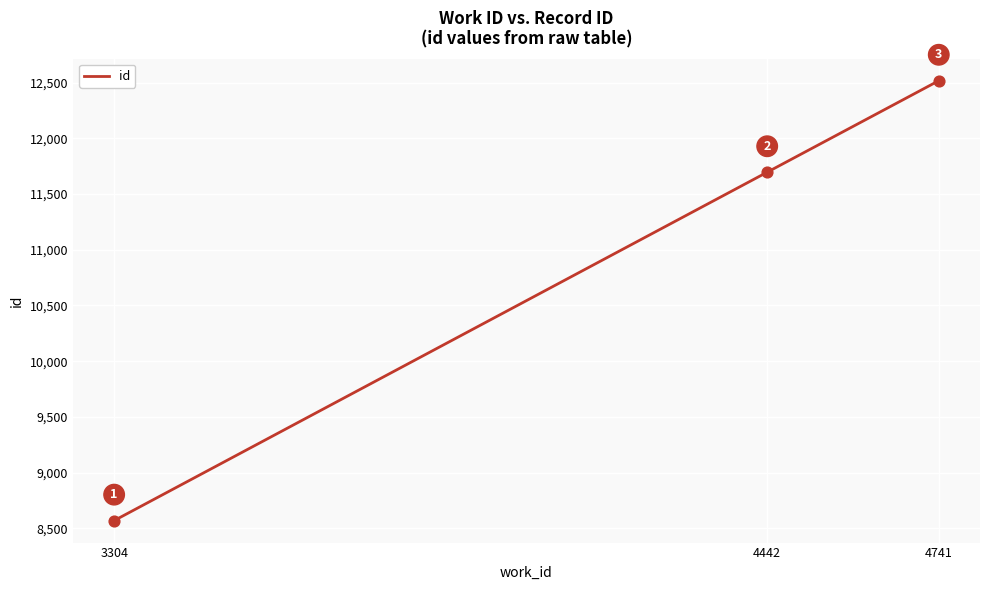

Between 4442 and 3304, which is larger?

4442